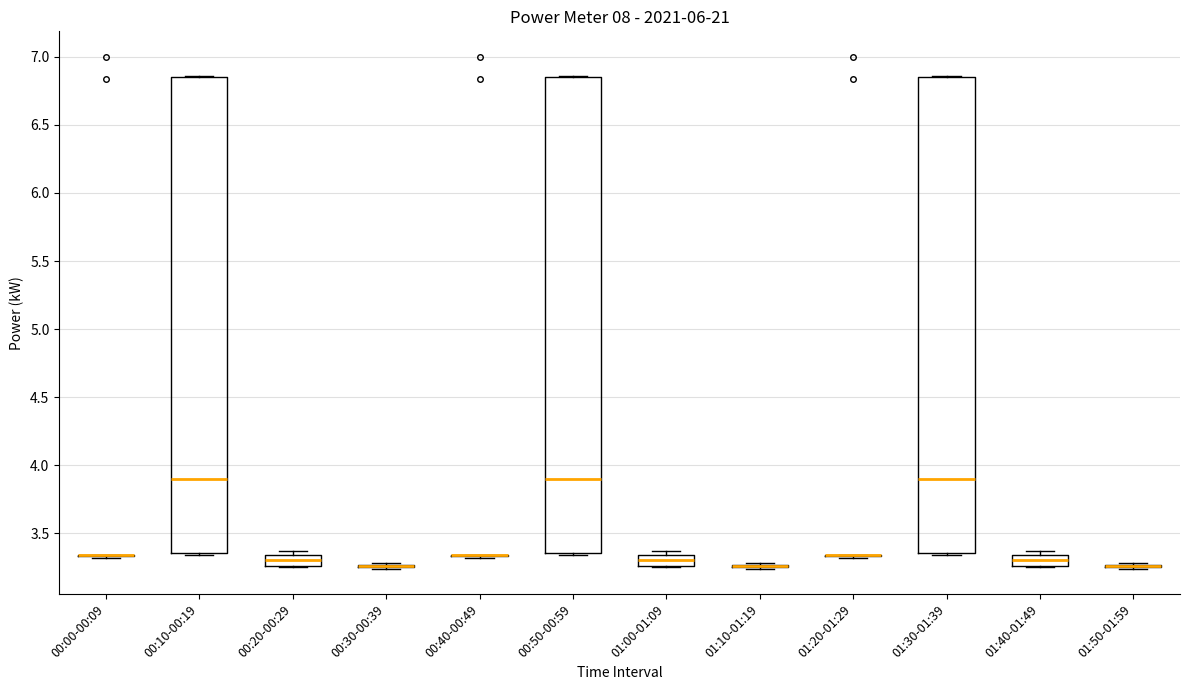

Reading left to right, read every box against the y-axis: the position of its median line, the range the box covers, and the ends of its whiskers. The values are not printed on the chart, so give them approximately, as read against the axis.

00:00-00:09: box collapsed to a line at 3.35, whiskers 3.30 to 3.35
00:10-00:19: median 3.90, box 3.35 to 6.85, whiskers 3.35 to 6.85
00:20-00:29: median 3.30, box 3.25 to 3.35, whiskers 3.25 to 3.35 (just above the box's upper edge)
00:30-00:39: box collapsed to a line at 3.25, whiskers 3.25 to 3.30
00:40-00:49: box collapsed to a line at 3.35, whiskers 3.30 to 3.35
00:50-00:59: median 3.90, box 3.35 to 6.85, whiskers 3.35 to 6.85
01:00-01:09: median 3.30, box 3.25 to 3.35, whiskers 3.25 to 3.35 (just above the box's upper edge)
01:10-01:19: box collapsed to a line at 3.25, whiskers 3.25 to 3.30
01:20-01:29: box collapsed to a line at 3.35, whiskers 3.30 to 3.35
01:30-01:39: median 3.90, box 3.35 to 6.85, whiskers 3.35 to 6.85
01:40-01:49: median 3.30, box 3.25 to 3.35, whiskers 3.25 to 3.35 (just above the box's upper edge)
01:50-01:59: box collapsed to a line at 3.25, whiskers 3.25 to 3.30